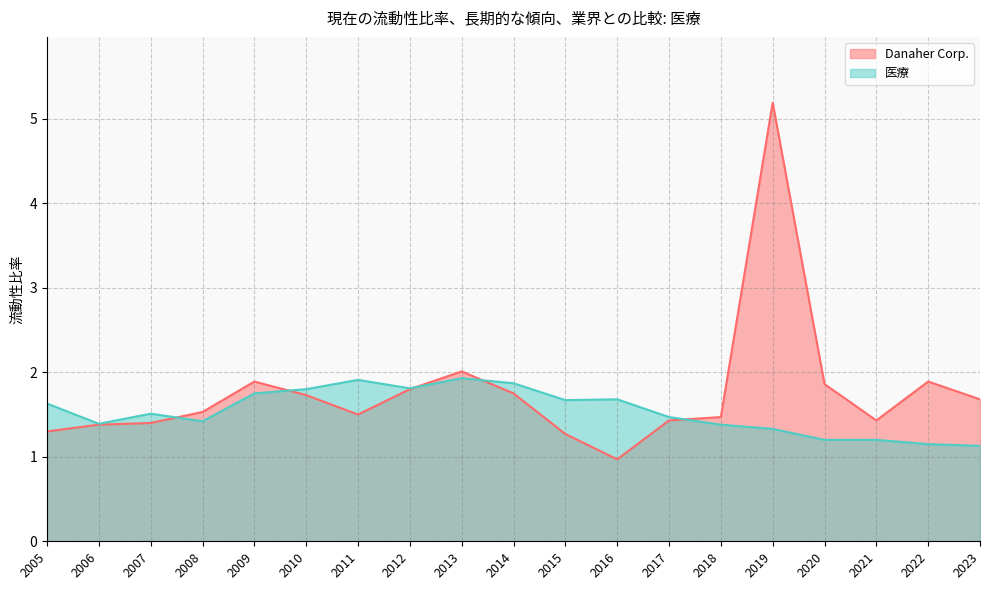

Which series has the largest range (max minus min)?

Danaher Corp.